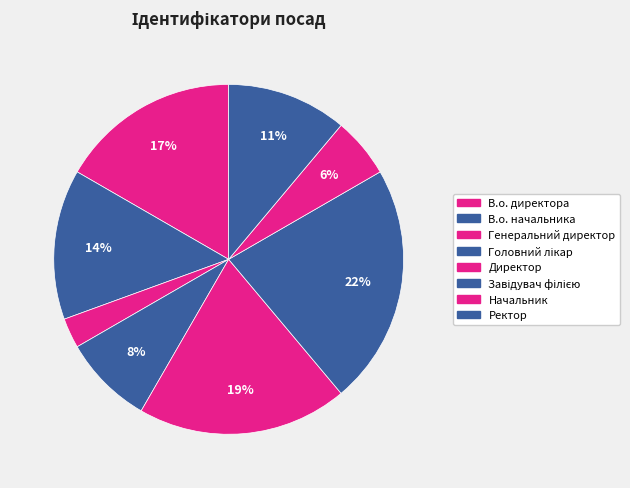

What percentage is the В.о. начальника slice, to the nearest percent?

14%